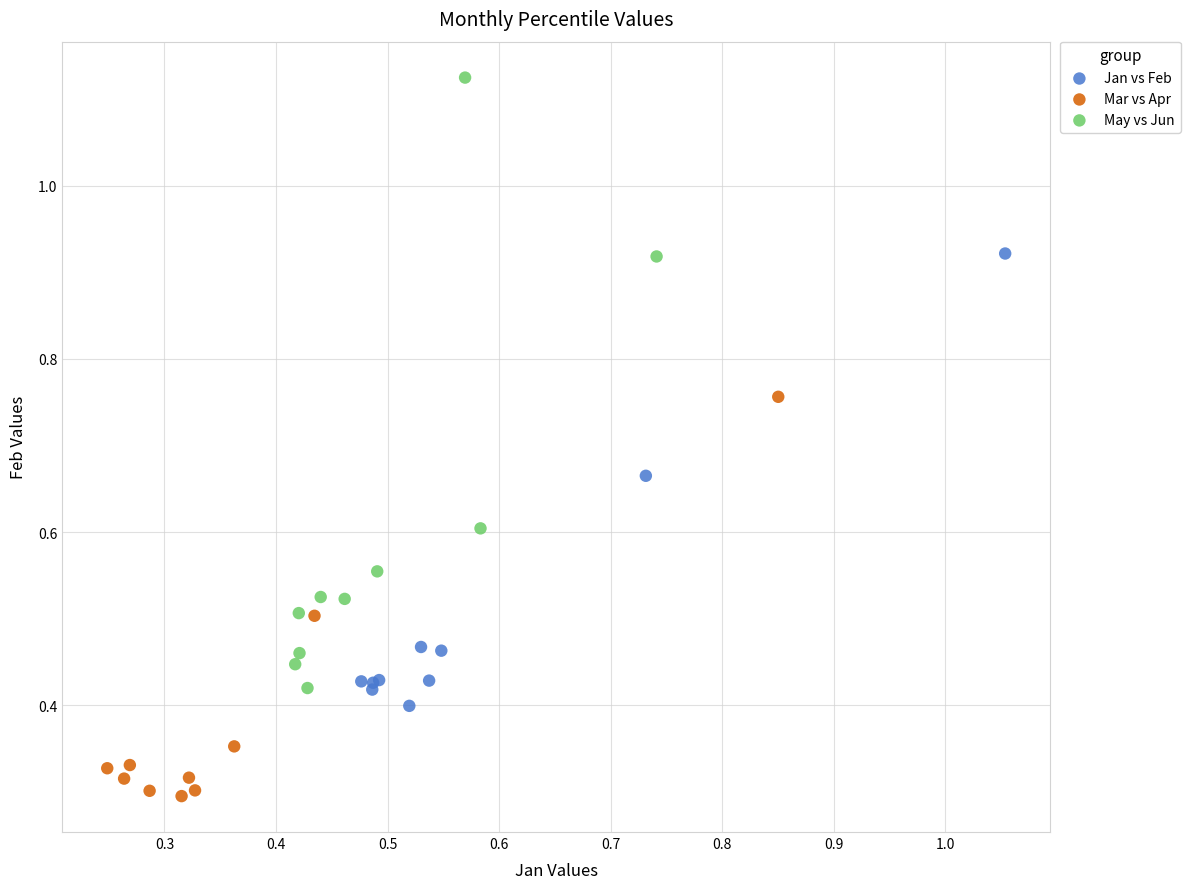

Which series reaches the maximum Y coordinate?

May vs Jun